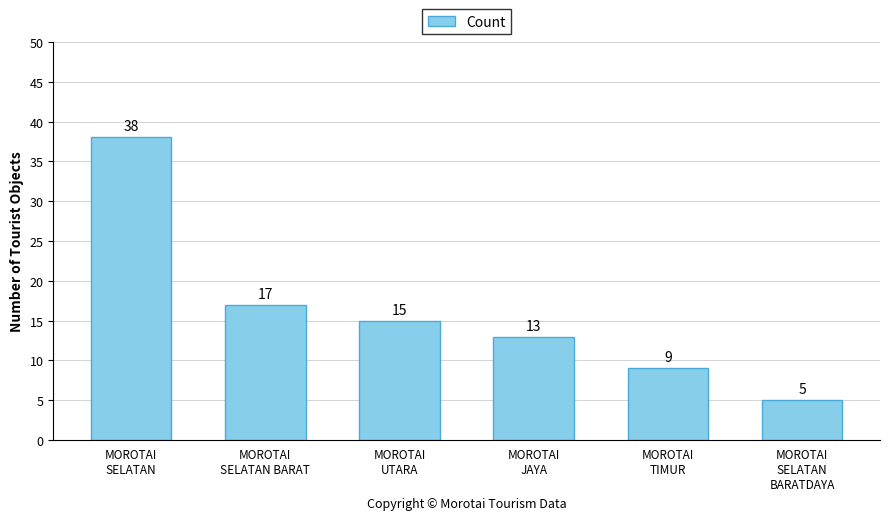

Rank the categories by value from lowest to highest.

MOROTAI
SELATAN
BARATDAYA, MOROTAI
TIMUR, MOROTAI
JAYA, MOROTAI
UTARA, MOROTAI
SELATAN BARAT, MOROTAI
SELATAN